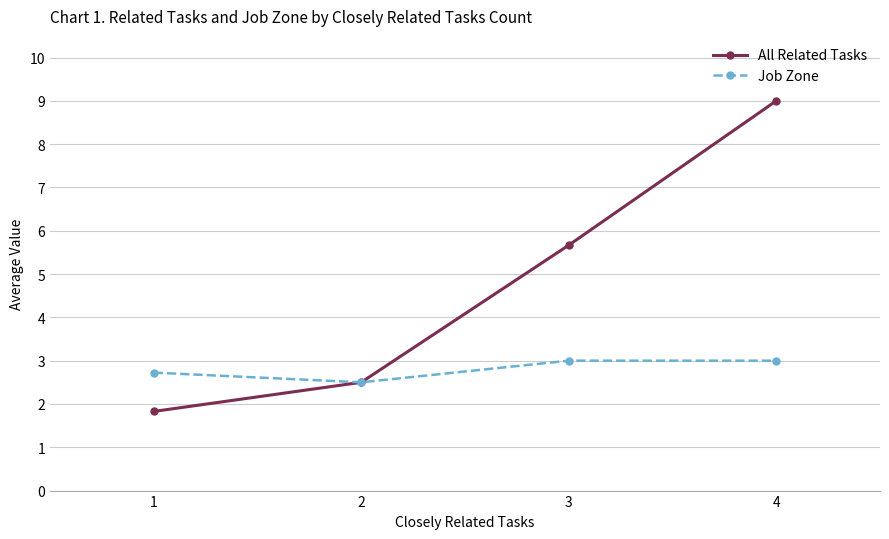

How many interior local valleys does the Job Zone series have?

1